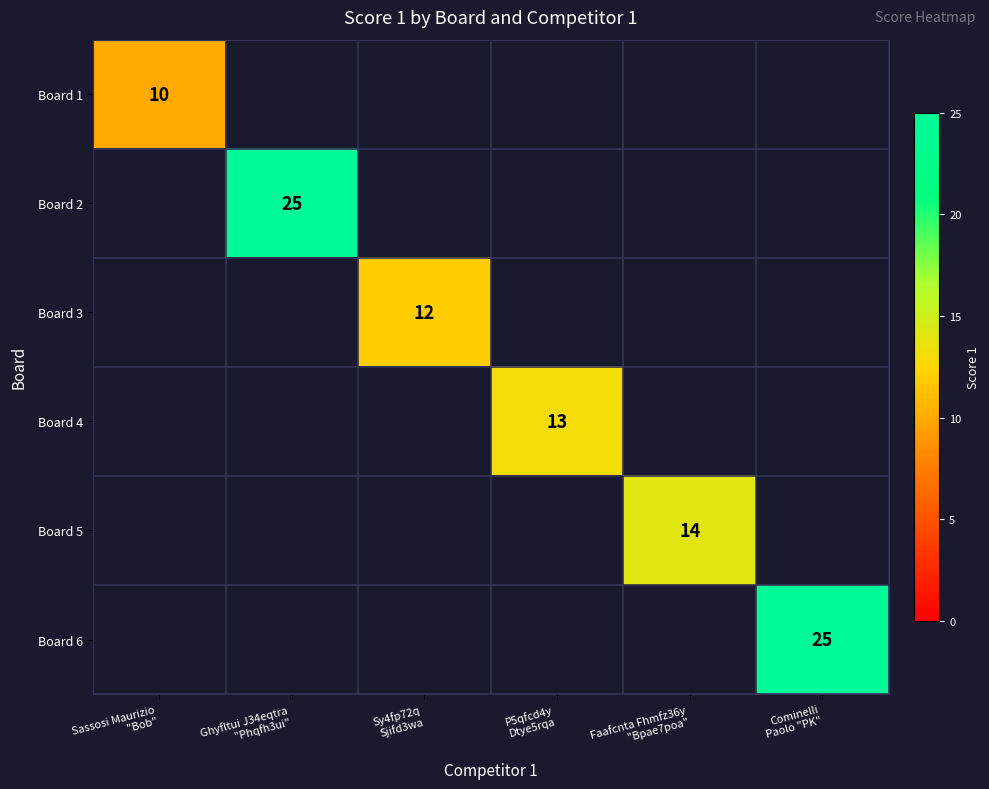

Rank the series at Cominelli Paolo "PK" from lowest to highest value.

Board 1, Board 2, Board 3, Board 4, Board 5, Board 6